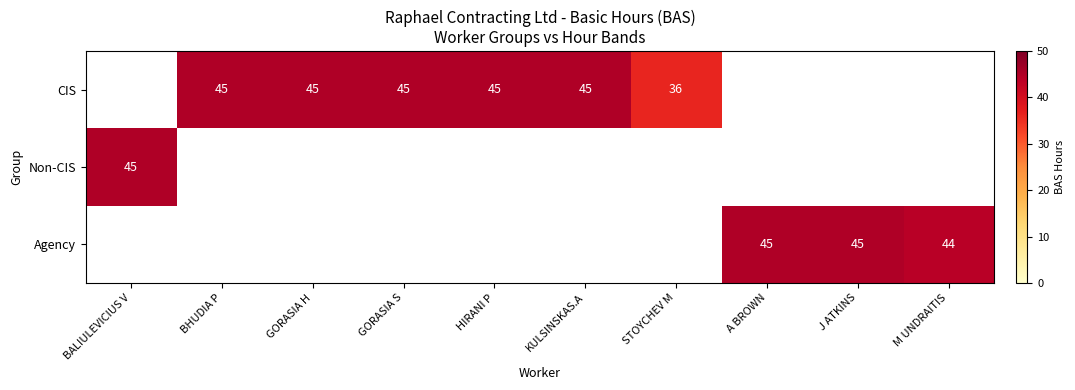

How many data points does each series have?

10